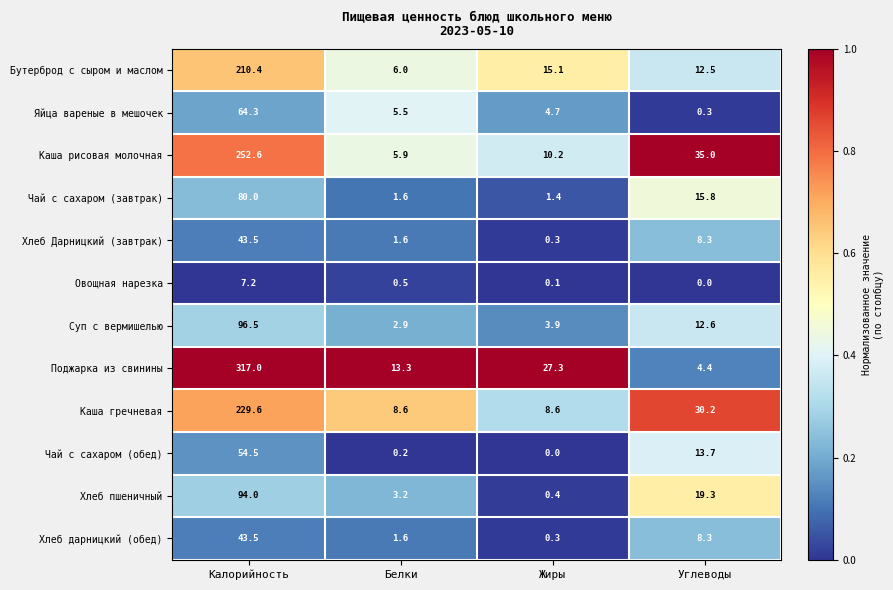

What is the sum of the Хлеб дарницкий (обед) values at Калорийность and Жиры?

43.8